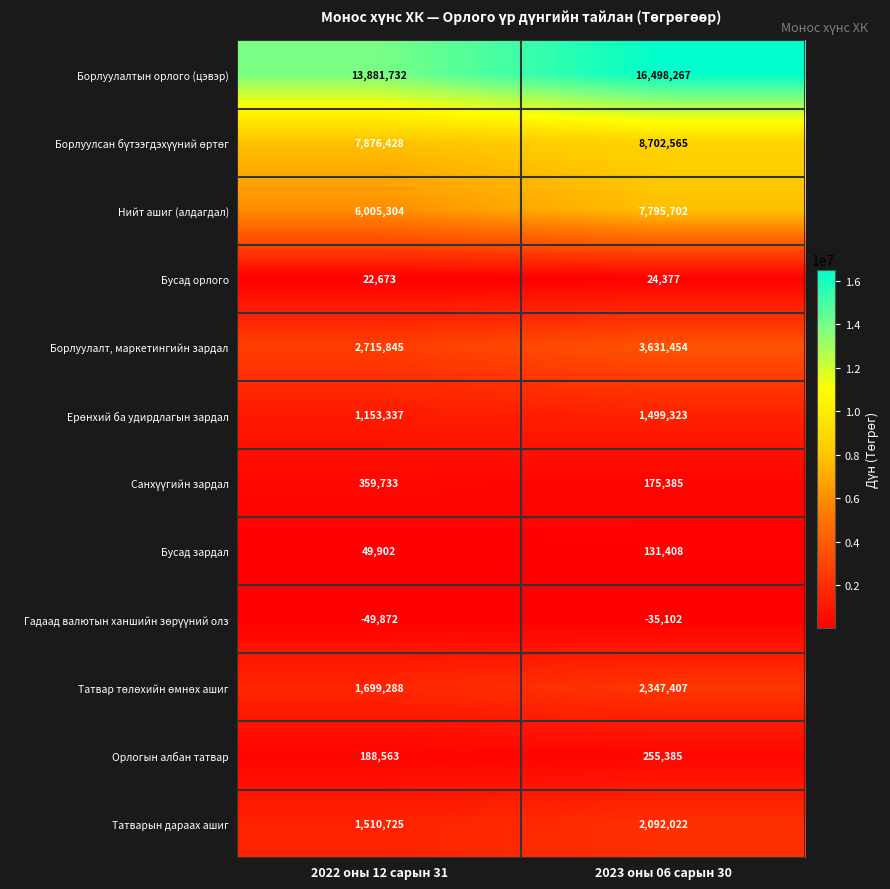

What is the difference between the maximum and minimum values in the Бусад орлого series?

1704